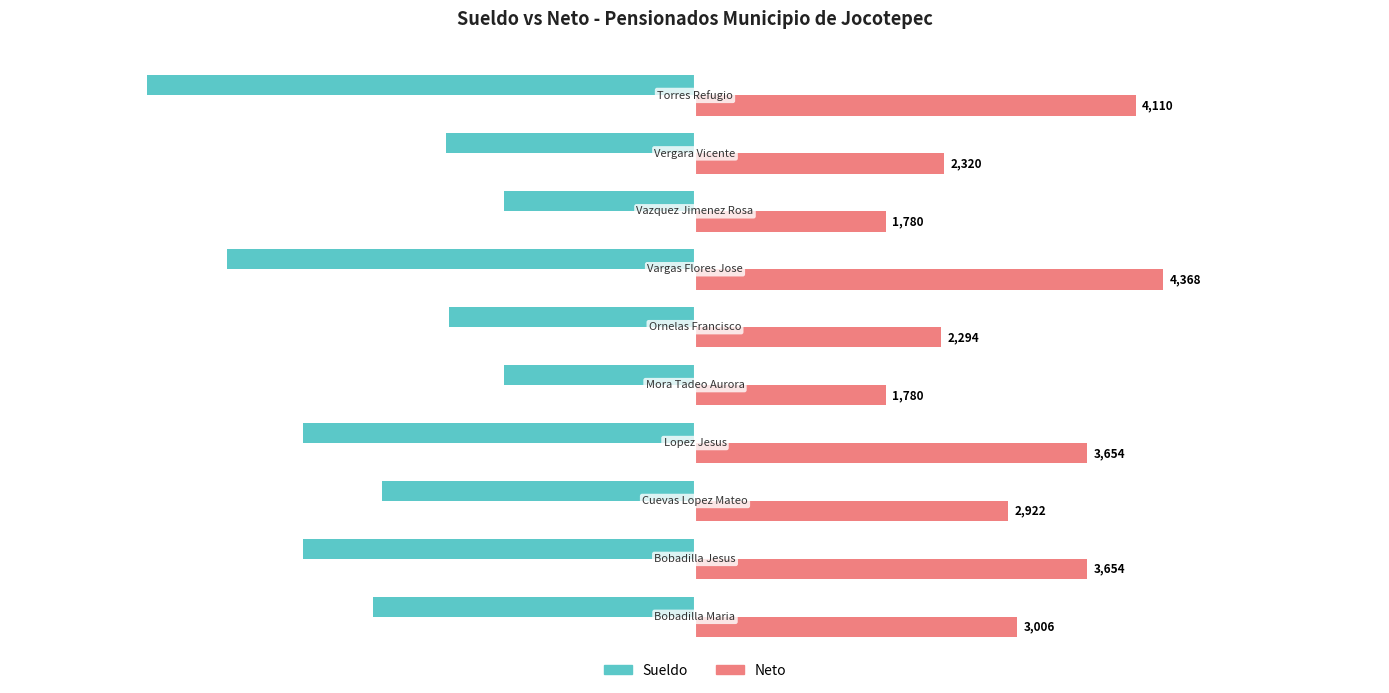

Which series has the largest range (max minus min)?

Sueldo